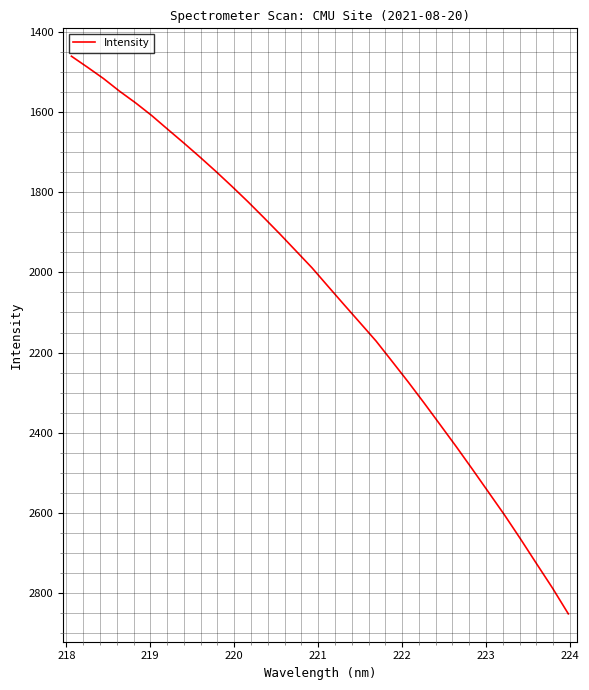

Does the chart display data point markers on the line(s)?

No